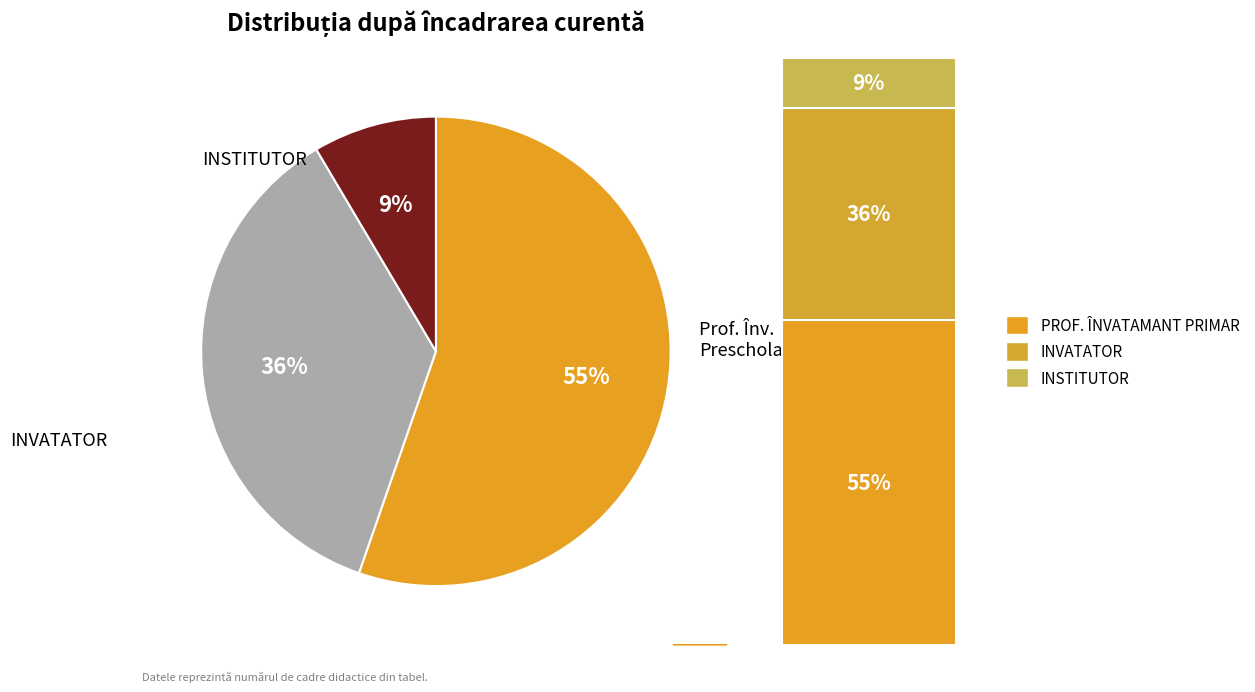

What is the majority slice?

PROFESOR PENTRU INVATAMANTUL PRIMAR